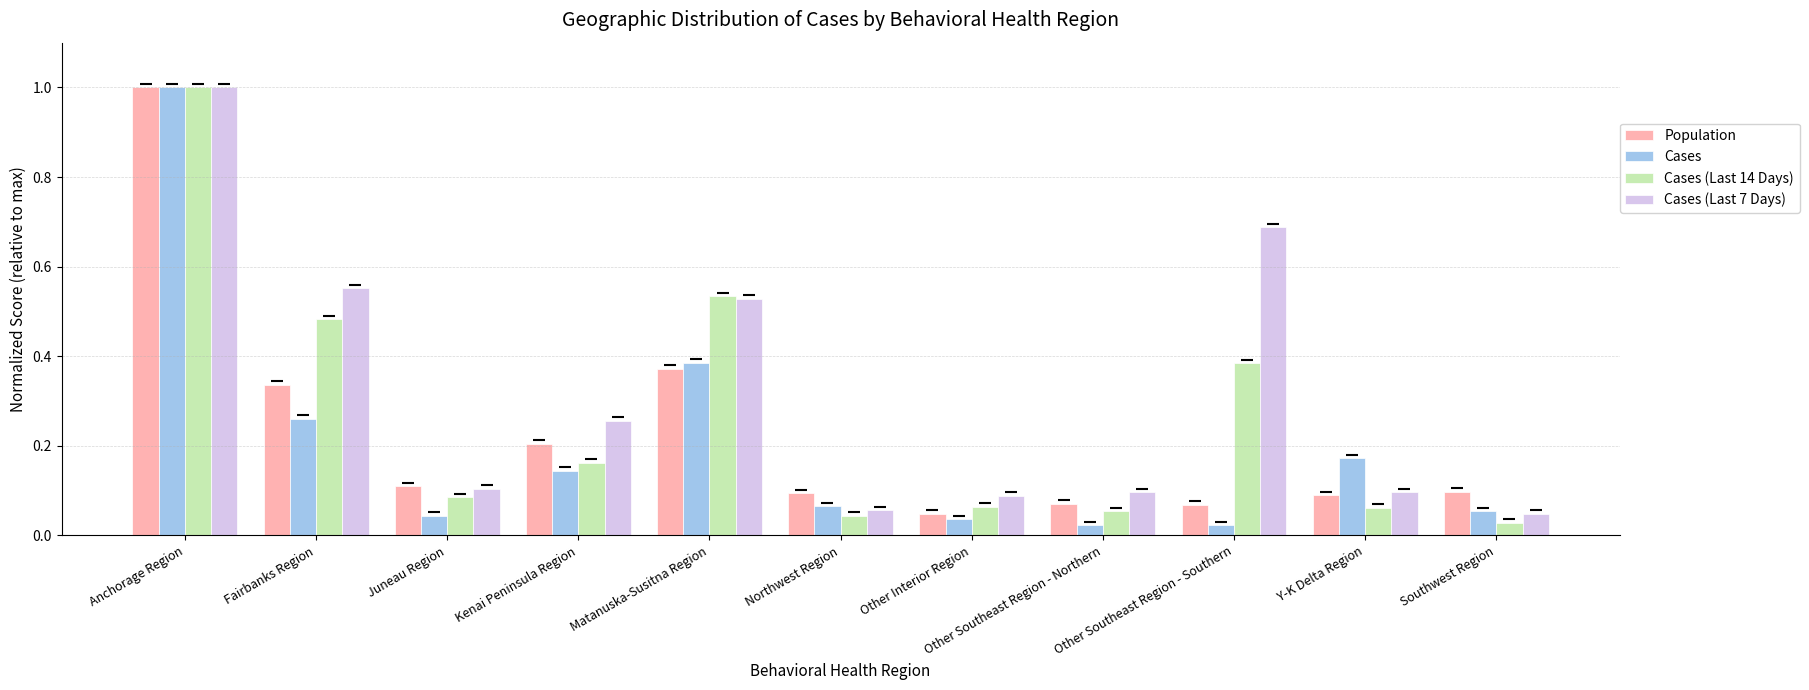

What is the sum of all Population values?

2.5